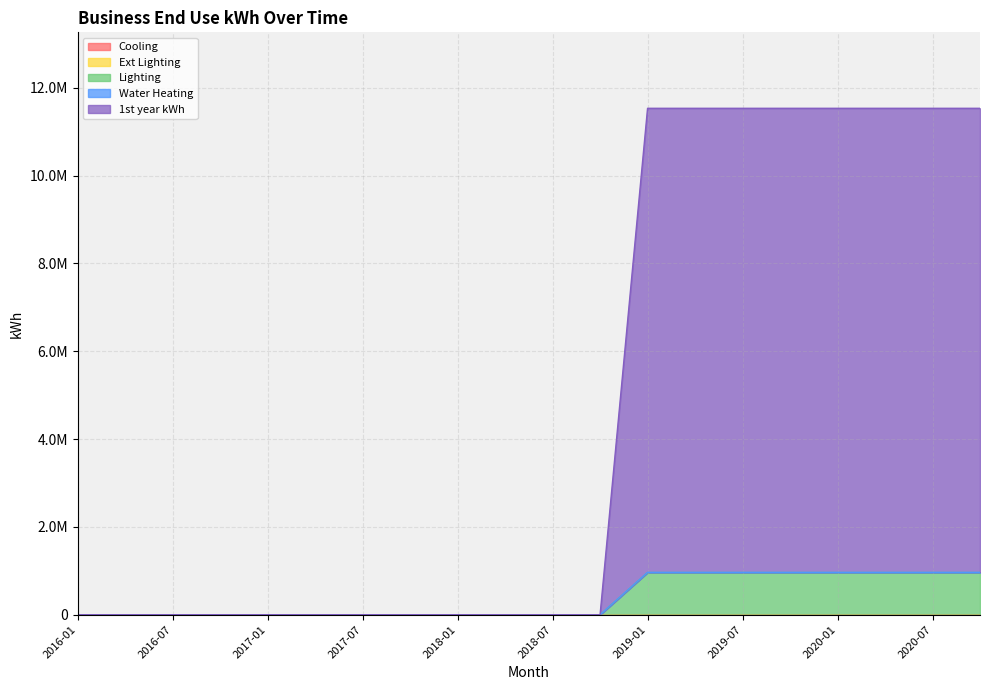

Which series has the largest total across all categories?

1st year kWh